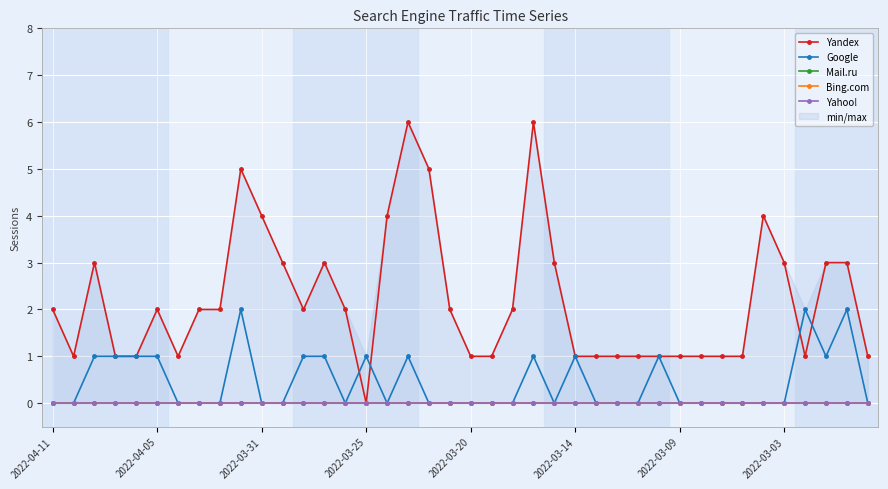

At which label does Mail.ru reach its minimum?

2022-04-11